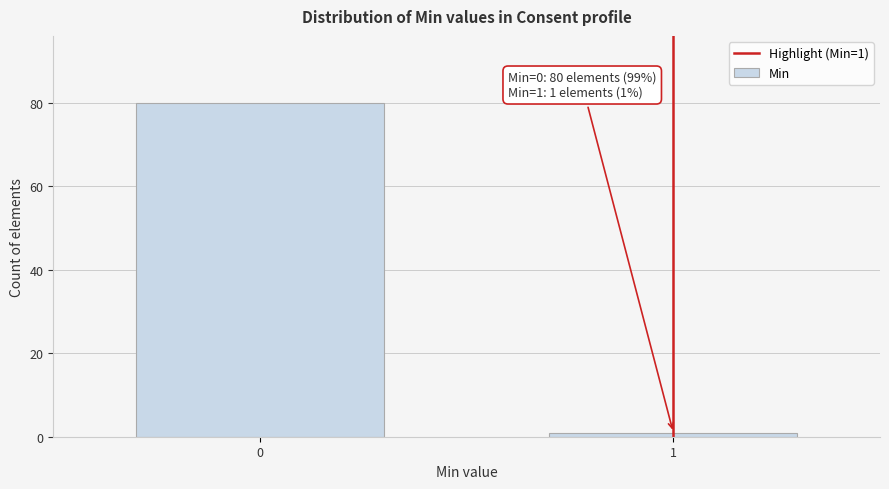

Reading left to right, extract all data points from this chart.

80	1